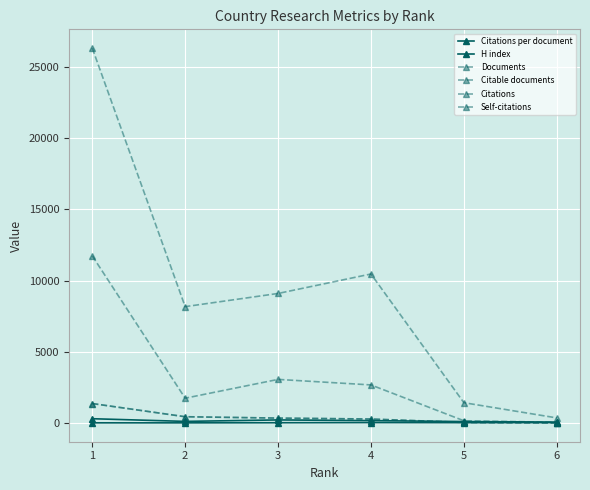

Reading right to left, list all the values displayed in this chart.

Citations per document: 33.3	29.9	36.2	25.8	18.1	19.1
H index: 72.0	110.0	175.0	224.0	121.0	309.0
Documents: 11.0	48.0	289.0	353.0	451.0	1375.0
Citable documents: 10.0	48.0	285.0	352.0	445.0	1374.0
Citations: 366.0	1434.0	10466.0	9100.0	8174.0	26321.0
Self-citations: 59.0	166.0	2681.0	3068.0	1748.0	11740.0